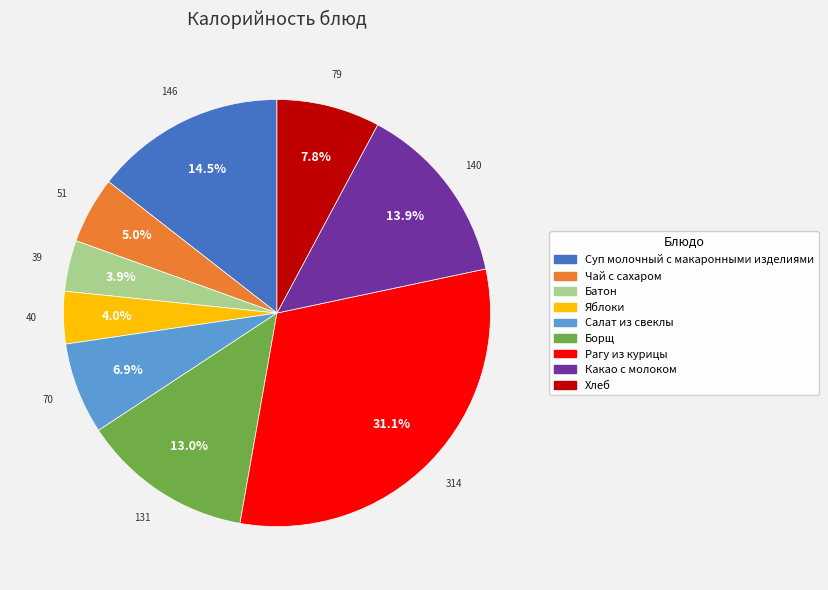

Do Рагу из курицы and Борщ together represent more than half of the pie?

No